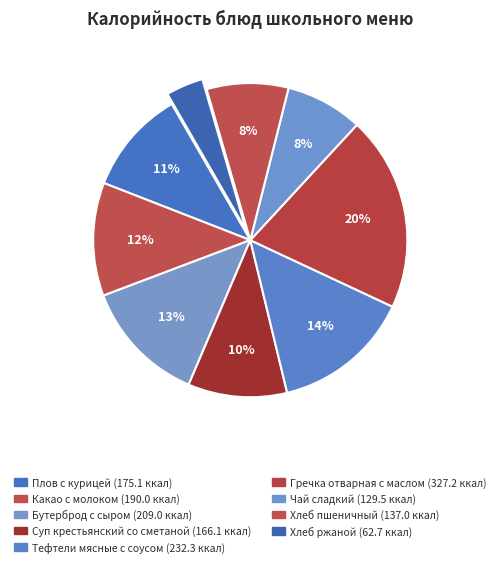

Is it true that Хлеб пшеничный is 23% of the pie?

False